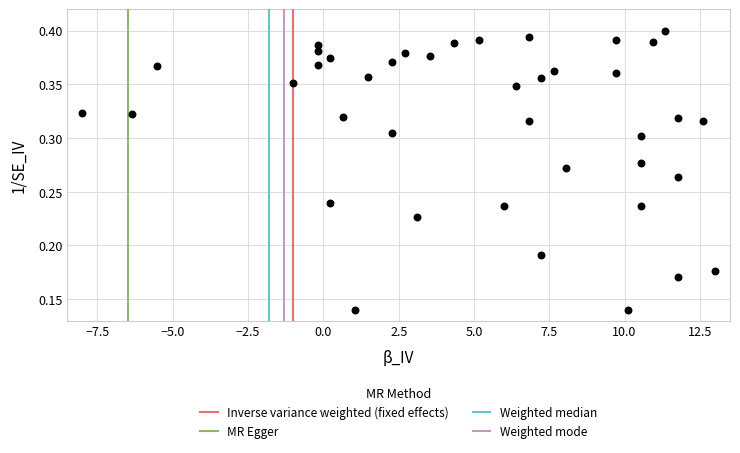

What is the range of X values (max minus min)?

21.0